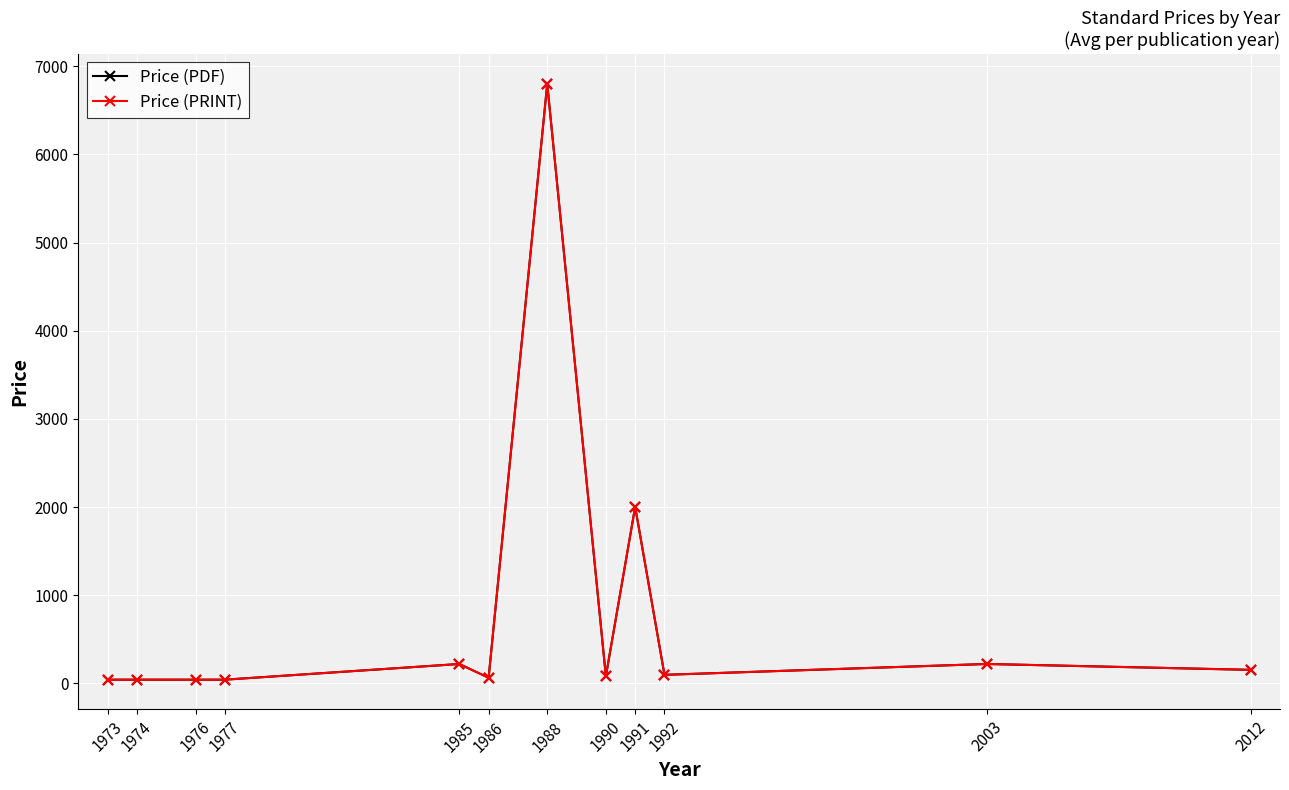

Where is Price (PDF) nearest to the value 3421?

1991